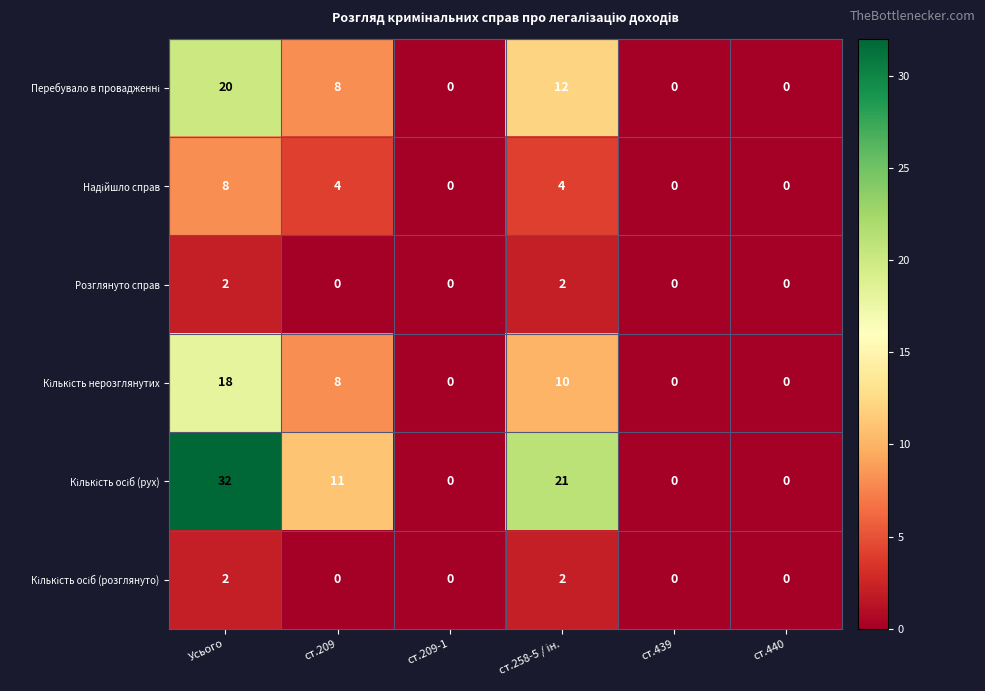

What is the greatest value displayed?

32